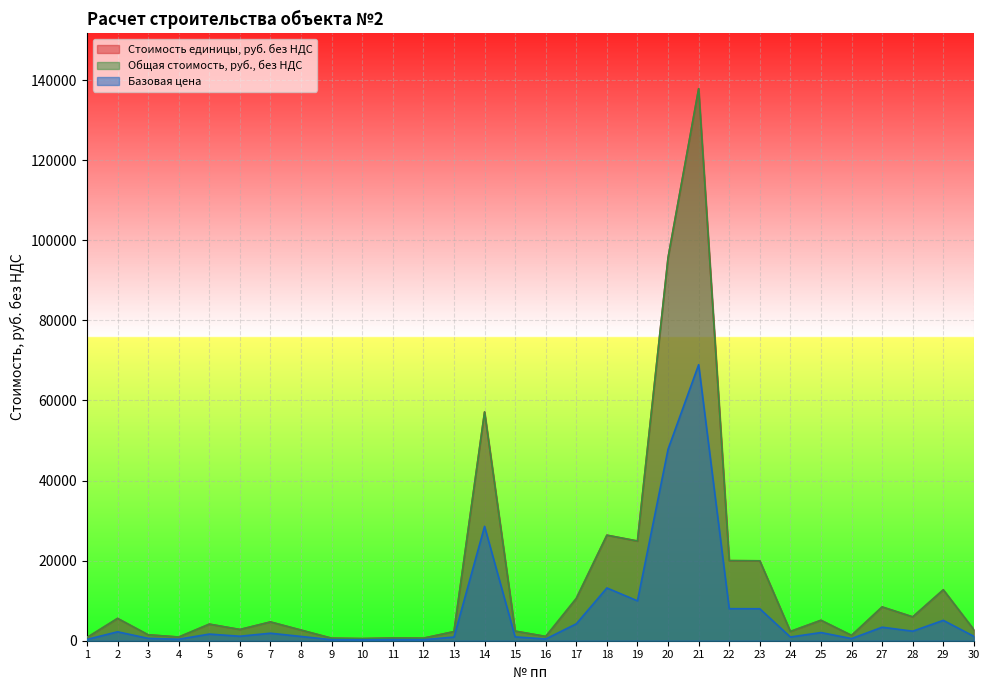

What value does the Стоимость единицы, руб. без НДС series have at 1?

803.5